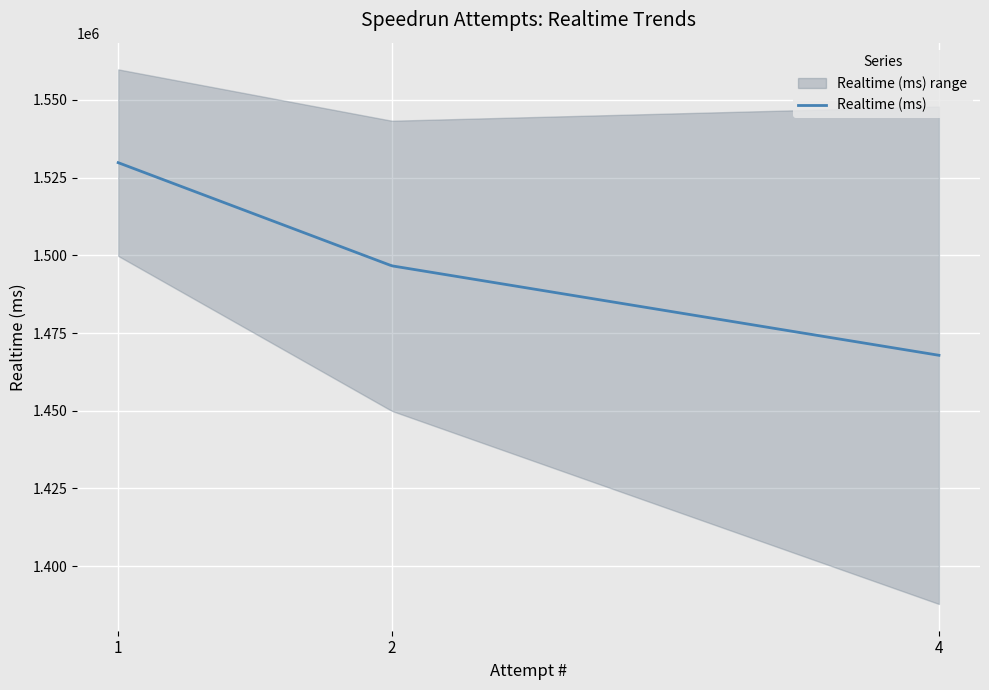

Reading left to right, what are all the values shown in this chart?

1=1529801	2=1496619	4=1467840